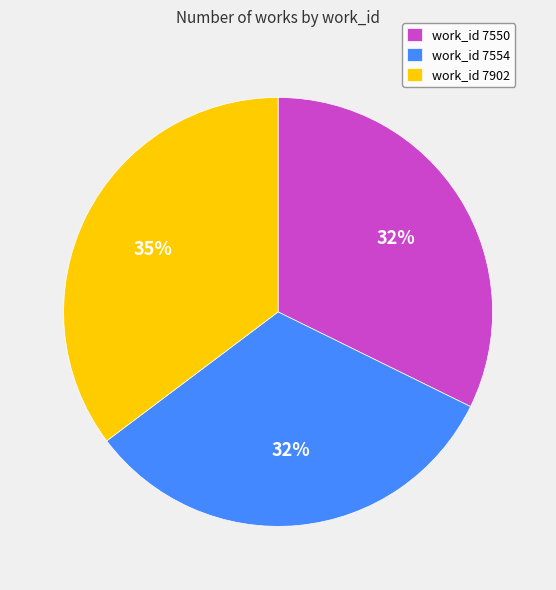

To the nearest percent, what is the combined percentage of work_id 7554 and work_id 7902?

68%